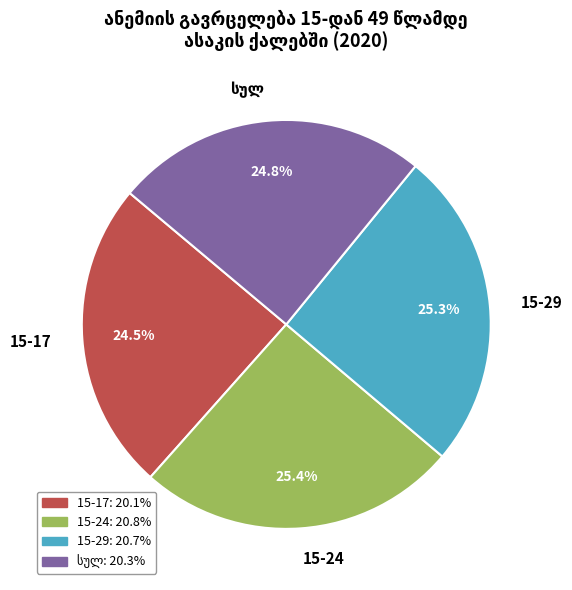

Is there any slice that represents more than half of the pie?

No